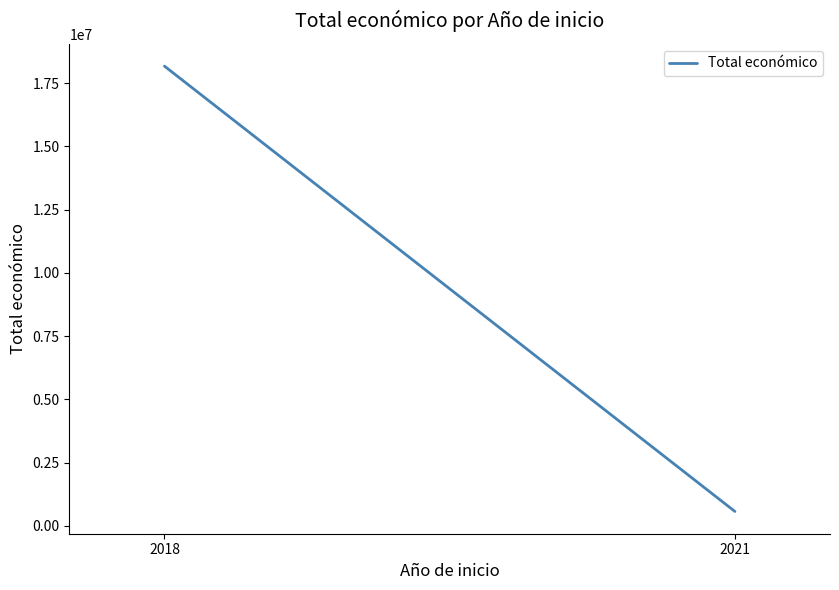

How many lines are shown in the chart?

1